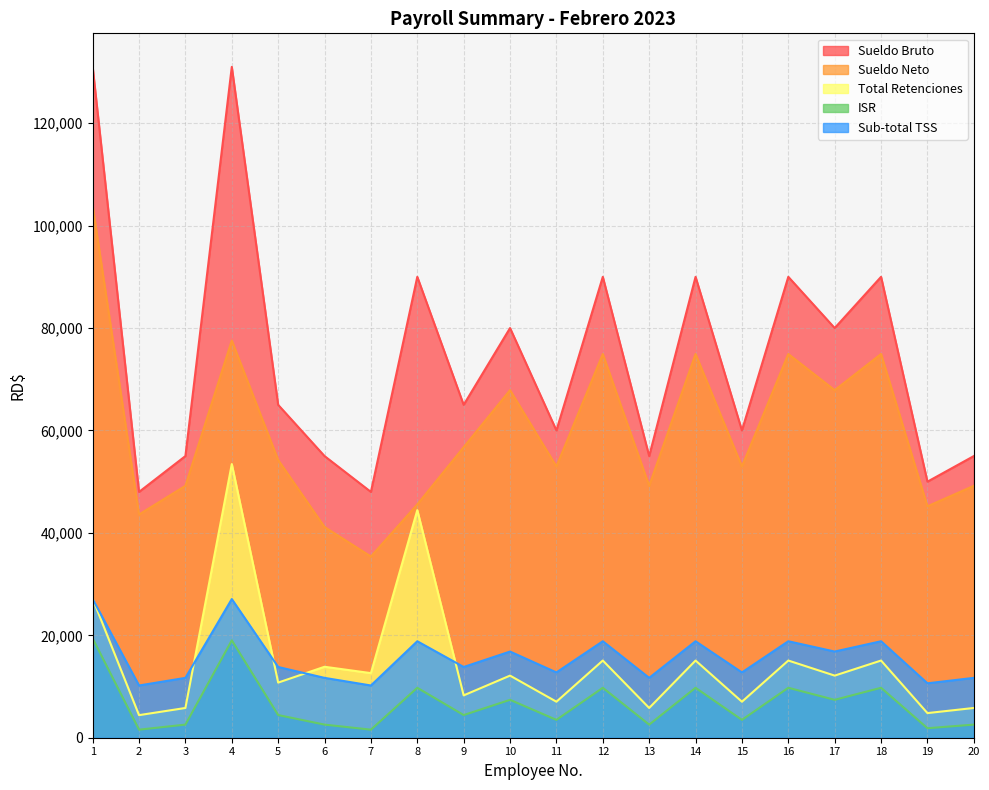

What is the greatest value displayed?

131000.0